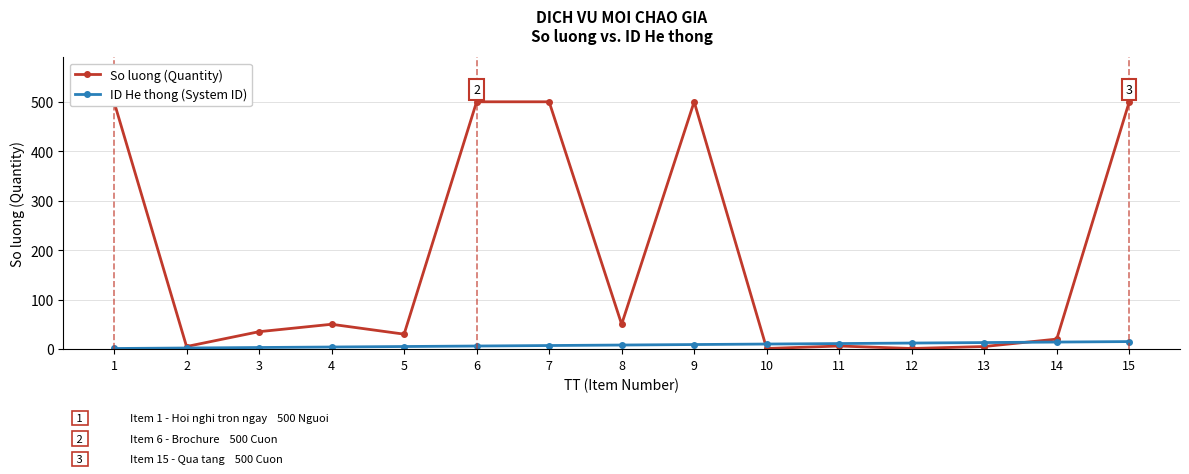

Does the chart display data point markers on the line(s)?

Yes